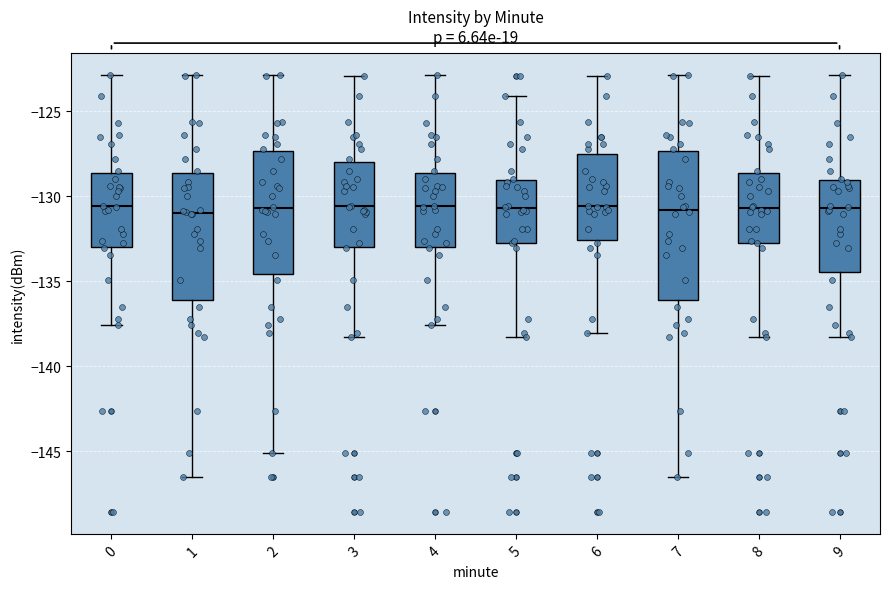

Where does the lower whisker of the box at x = 0 end on the y-axis? The values are not printed on the chart, so give them approximately, as read against the axis.

-137.5